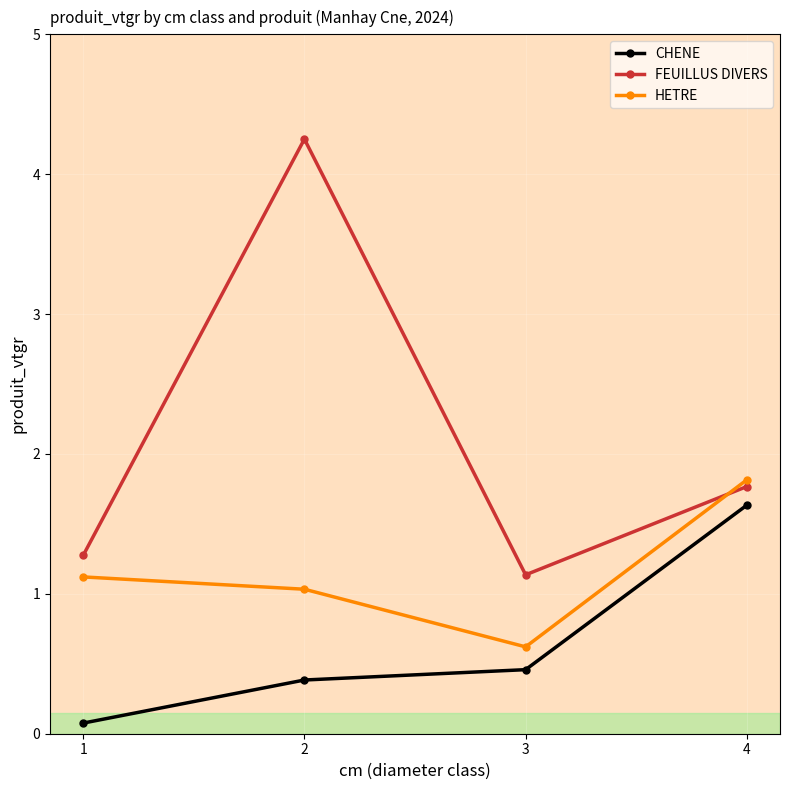

Rank the series by their maximum value, from lowest to highest.

CHENE, HETRE, FEUILLUS DIVERS